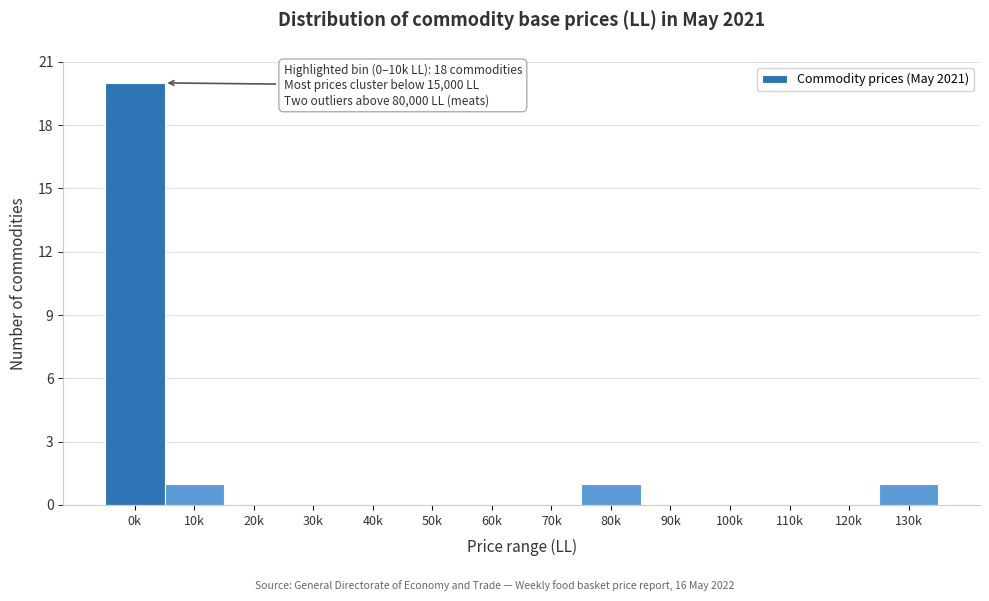

Reading left to right, extract all data points from this chart.

0k=20	10k=1	20k=0	30k=0	40k=0	50k=0	60k=0	70k=0	80k=1	90k=0	100k=0	110k=0	120k=0	130k=1